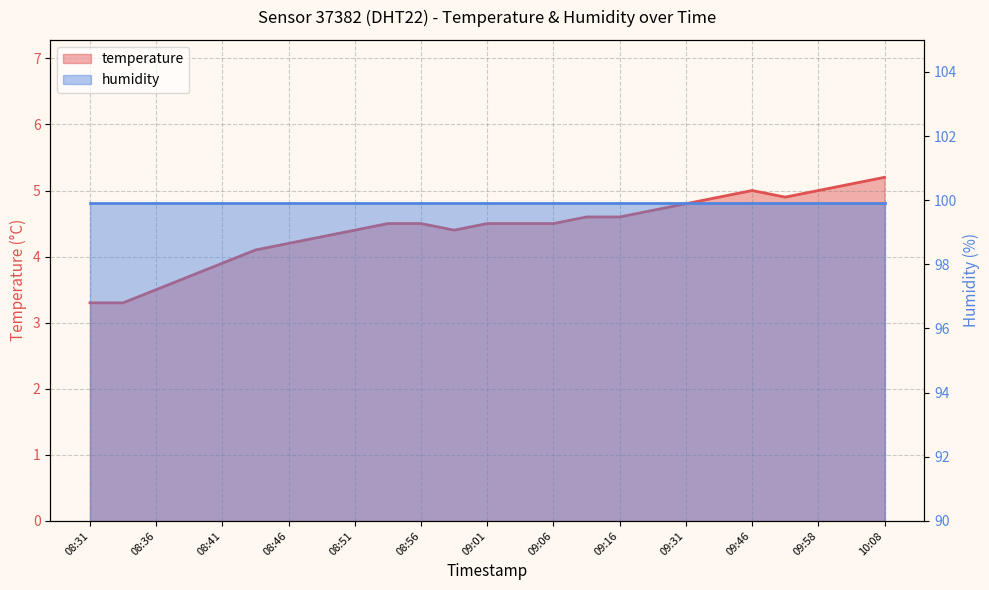

What is the sum of the values at 08:51 and 09:43?

9.3